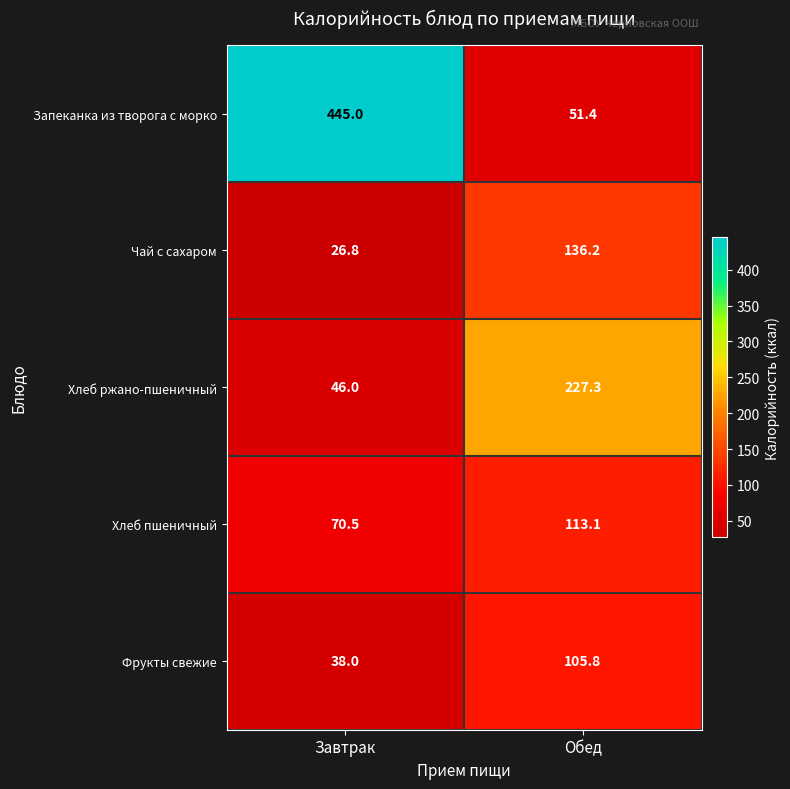

What is the lowest value of the Фрукты свежие series?

38.0